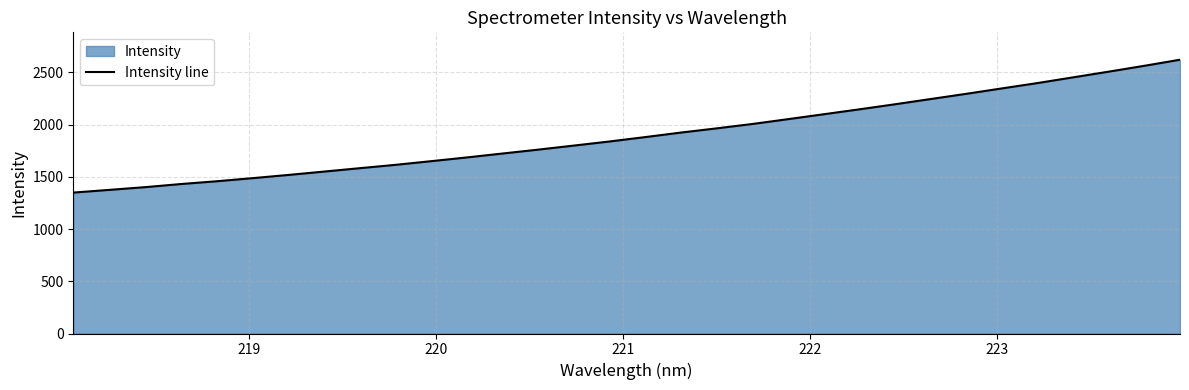

What is the maximum value shown in the chart?

2622.0